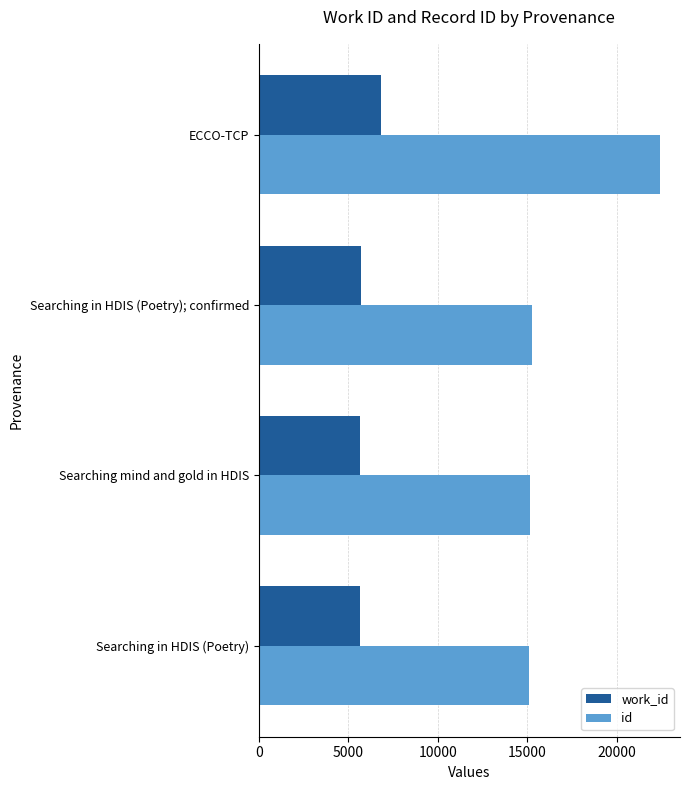

Which series has the largest total across all categories?

id